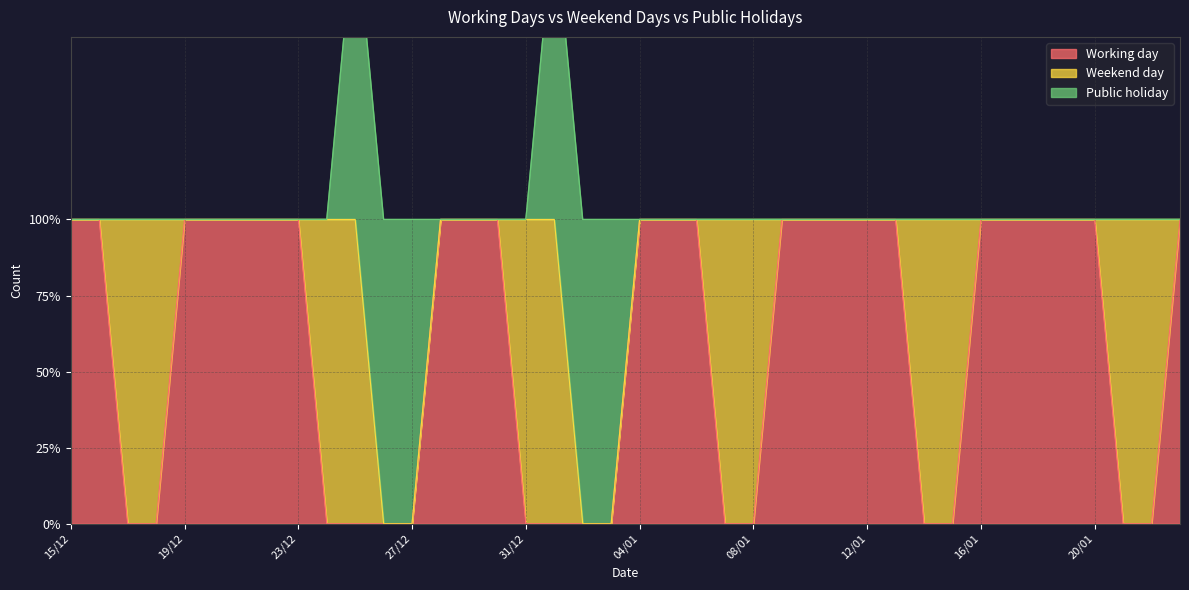

Between 15/01 and 16/12, which is larger?

16/12